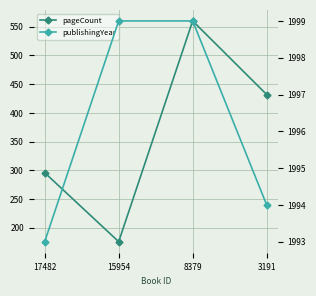

The publishingYear series shows 1993 at 17482. True or false?

True